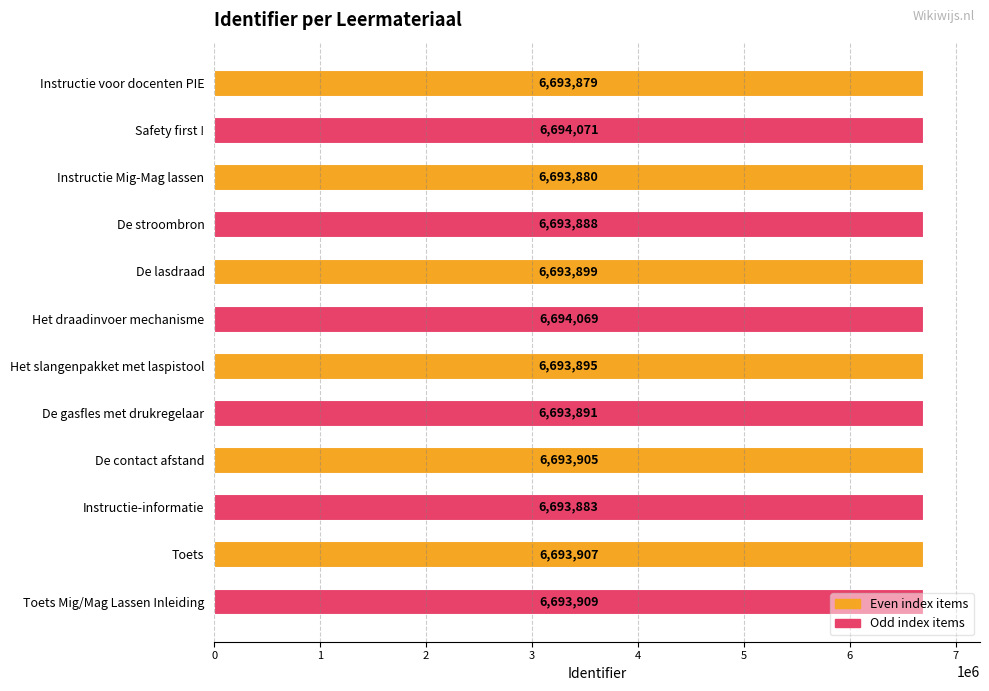

What is the average value?

6693923